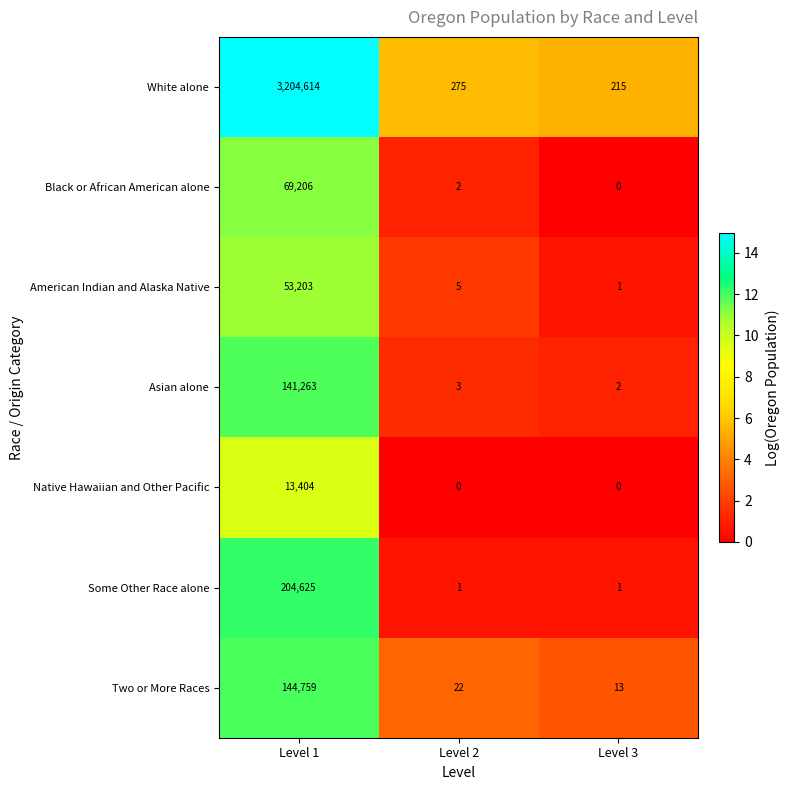

Reading left to right, transcribe all the data shown in this chart.

White alone: 3204614	275	215
Black or African American alone: 69206	2	0
American Indian and Alaska Native: 53203	5	1
Asian alone: 141263	3	2
Native Hawaiian and Other Pacific: 13404	0	0
Some Other Race alone: 204625	1	1
Two or More Races: 144759	22	13